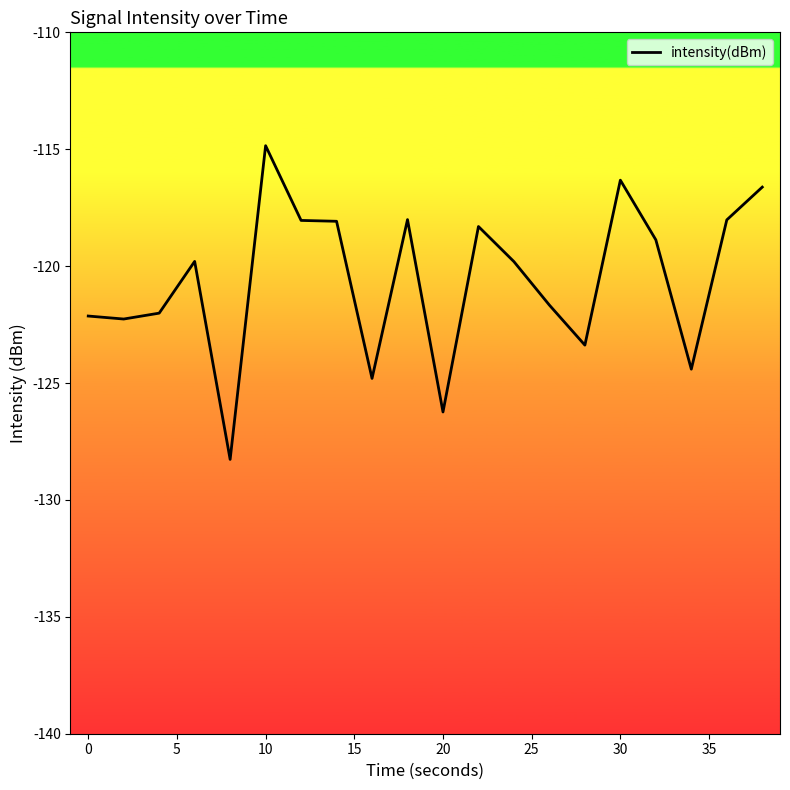

What is the difference between the maximum and minimum values?

13.4